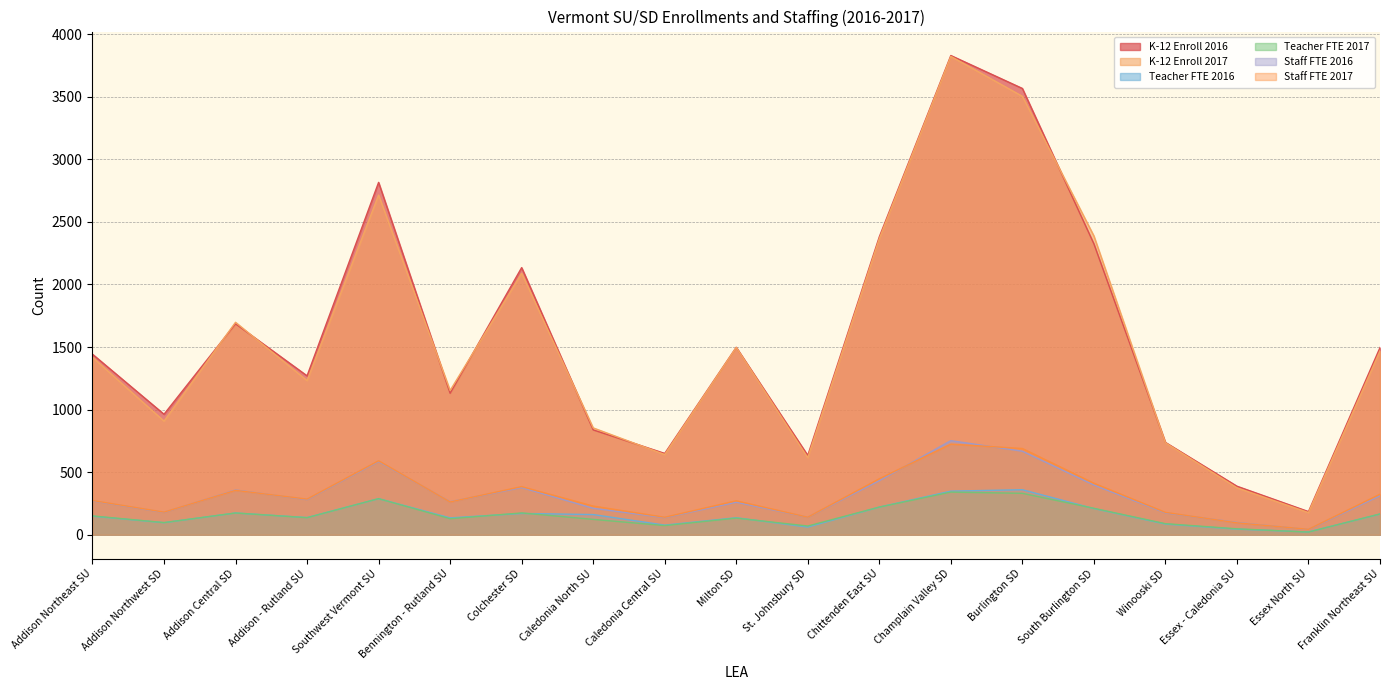

Count the number of categories in the chart.

19